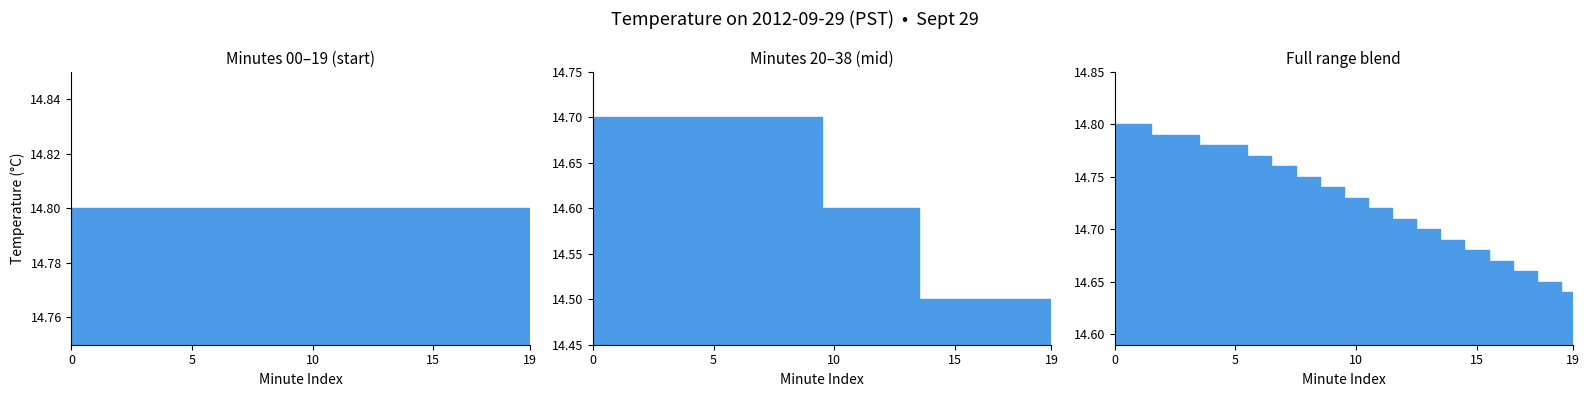

What is the approximate value of Hour 1 avg at 11?

14.6